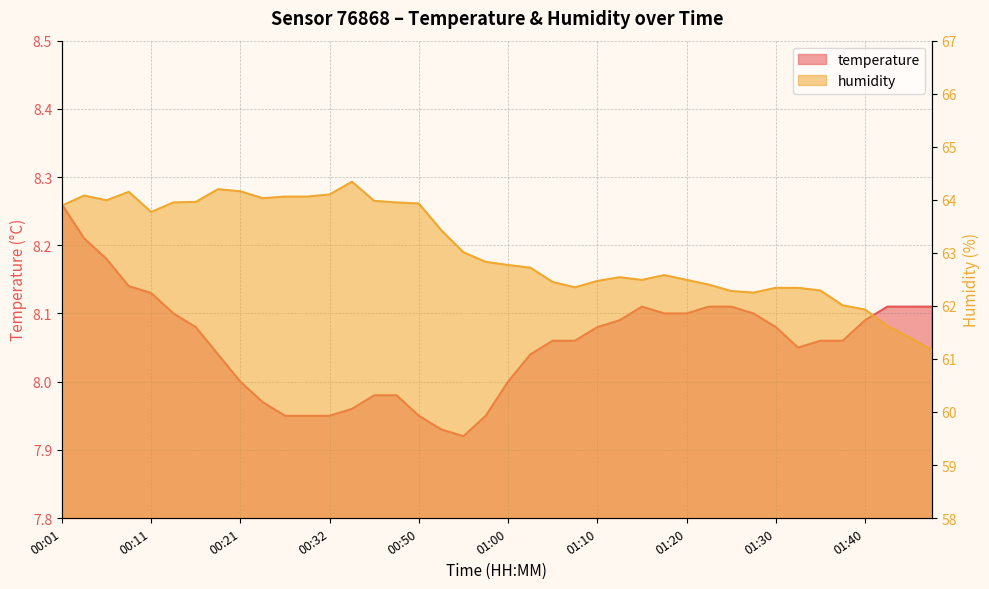

How many lines are shown in the chart?

2